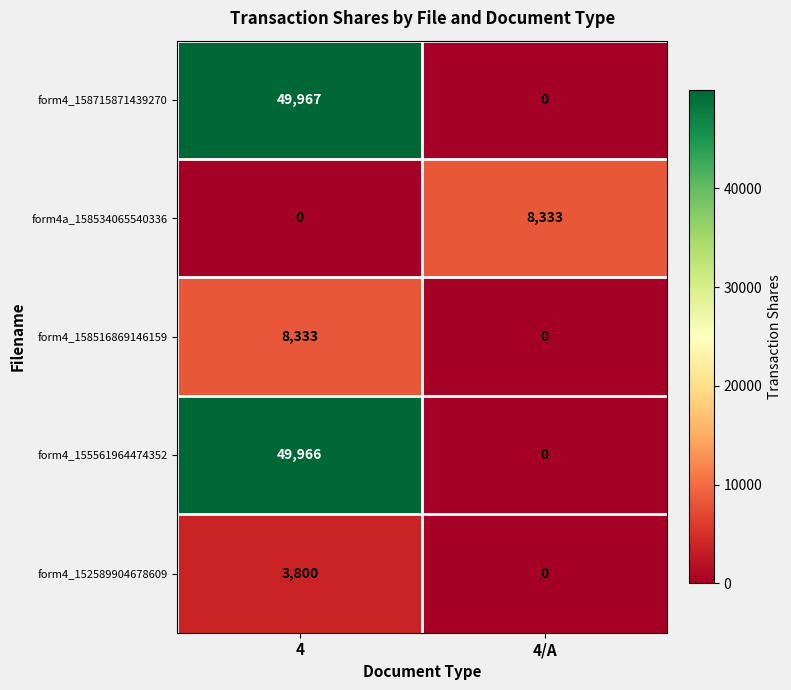

What is the sum of the form4_152589904678609 values at 4 and 4/A?

3800